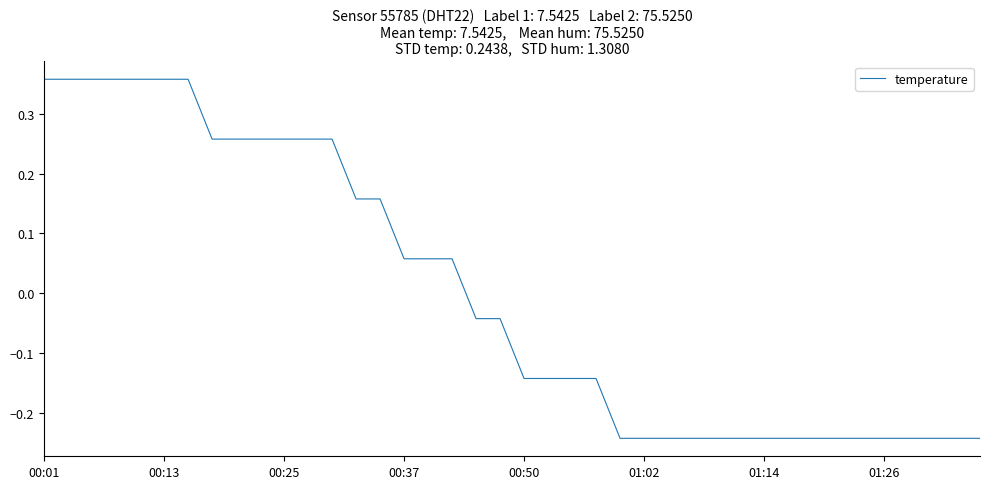

How many lines are shown in the chart?

1